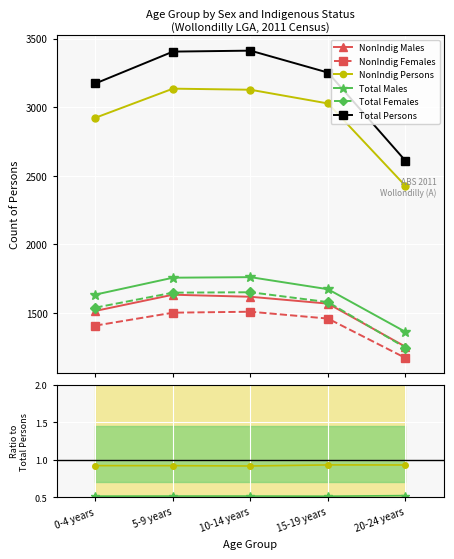

At which category does Total Persons reach its first local peak?

10-14 years